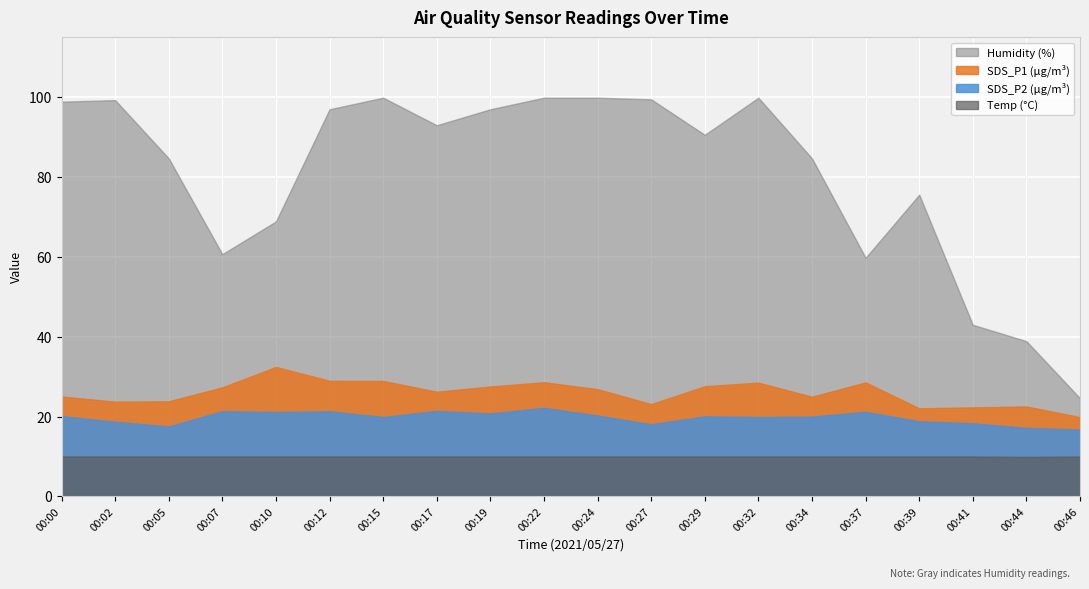

What is the difference between the second highest and second lowest values in the SDS_P1 series?

6.9